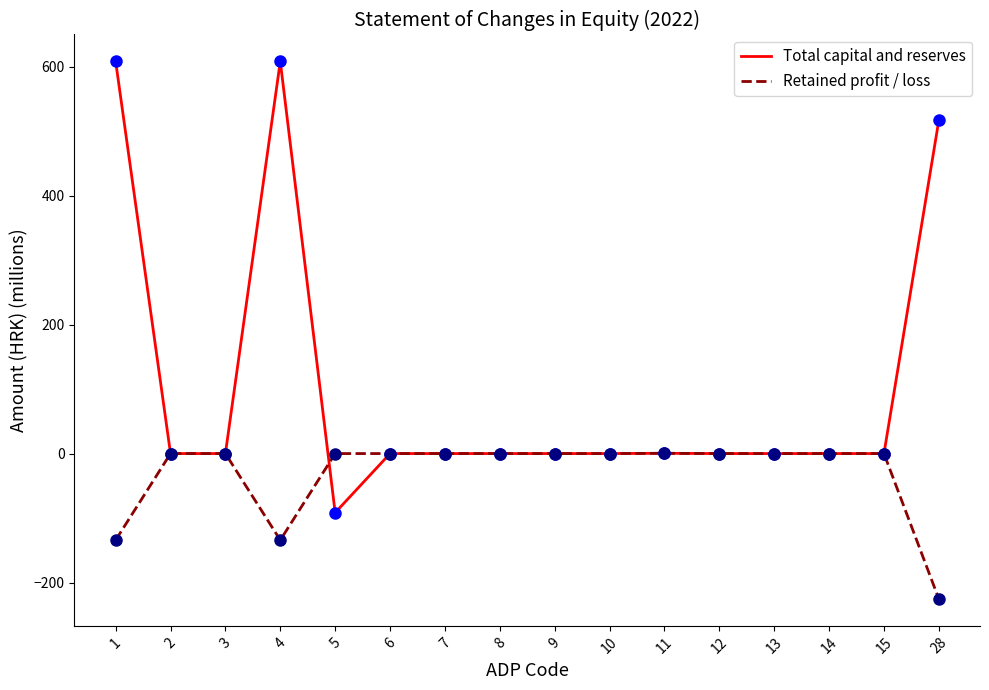

What is the average value of the Total capital and reserves series?

102.6